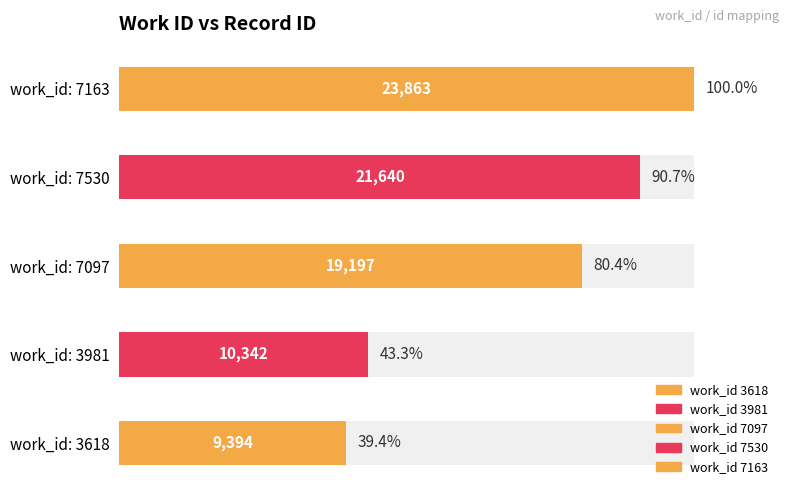

Reading right to left, list all the values displayed in this chart.

7163=23863	7530=21640	7097=19197	3981=10342	3618=9394